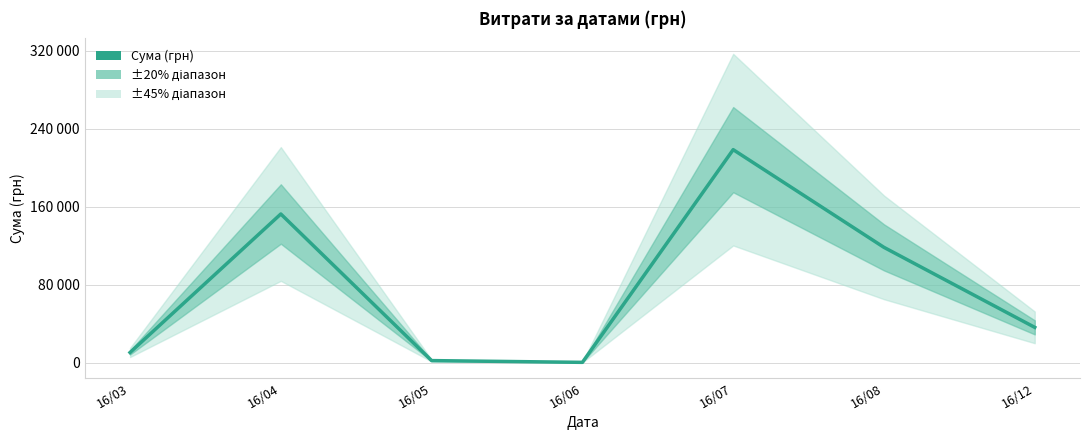

How many interior local peaks (higher than both neighbors) does the data have?

2